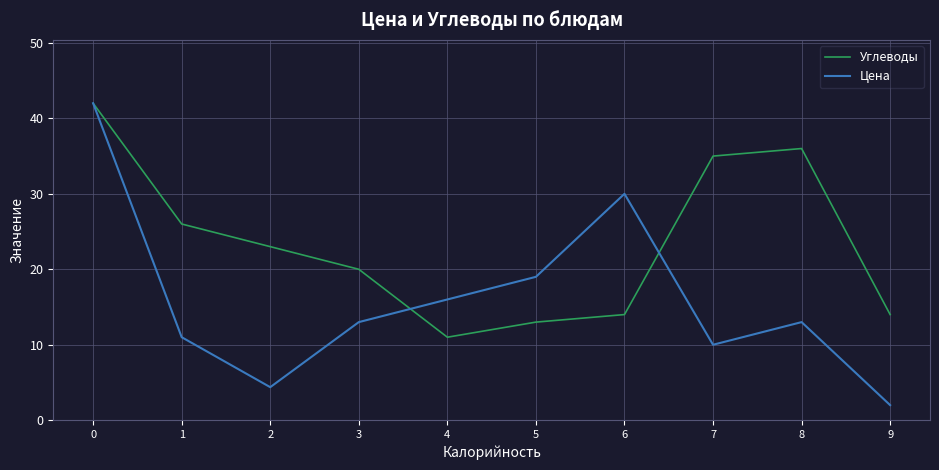

Between 0 and 4, which series saw the biggest shift?

Углеводы